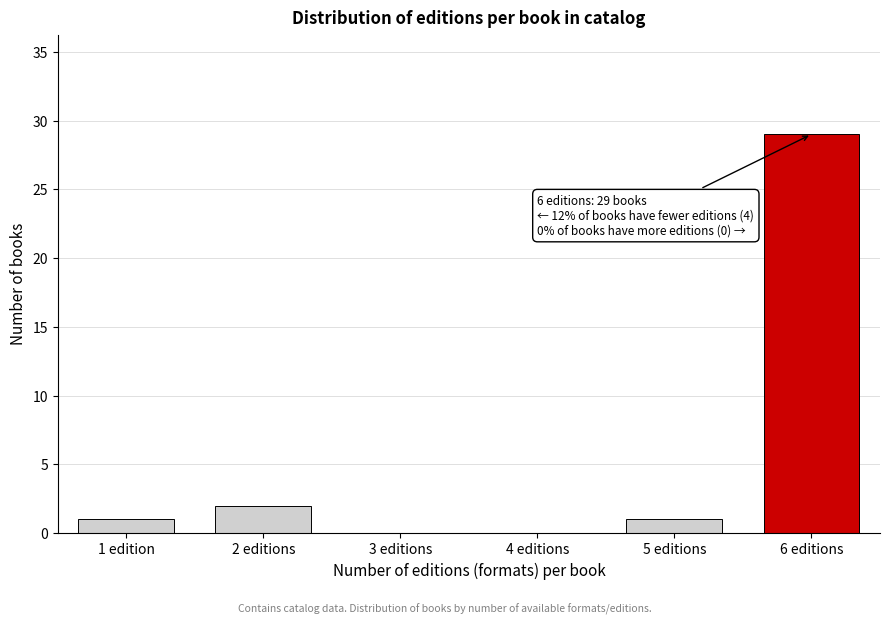

Reading left to right, extract all data points from this chart.

1 edition=1	2 editions=2	3 editions=0	4 editions=0	5 editions=1	6 editions=29